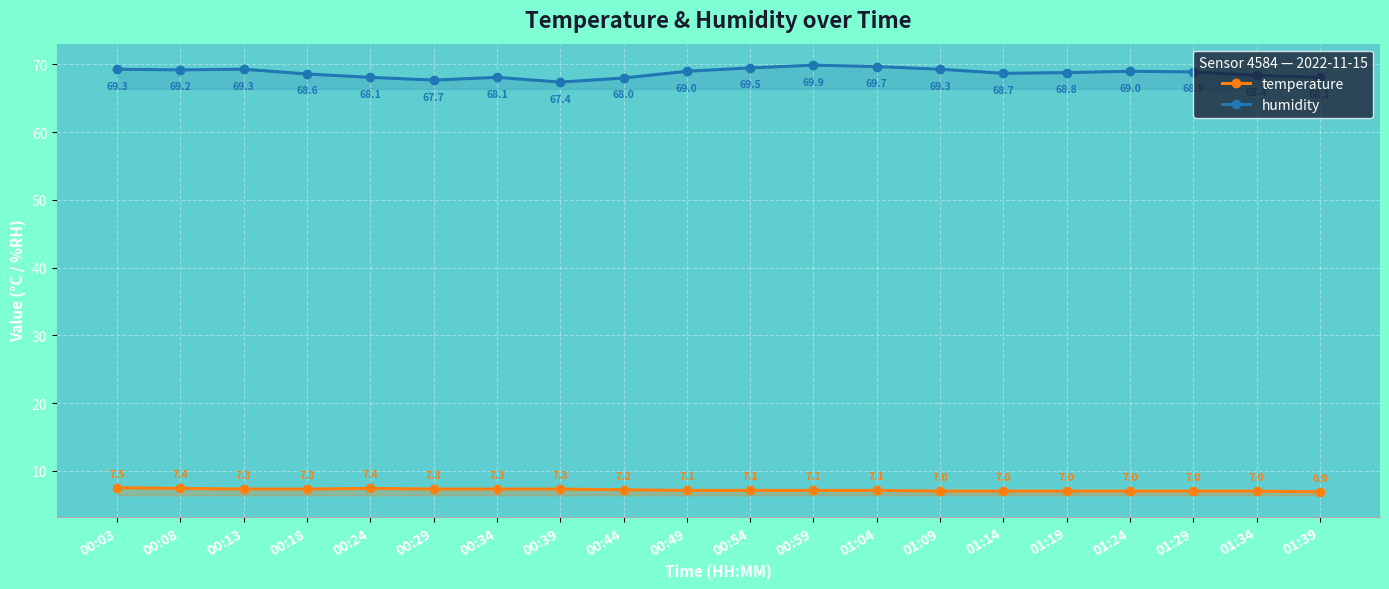

The value of humidity at 01:09 is 69.3. True or false?

True